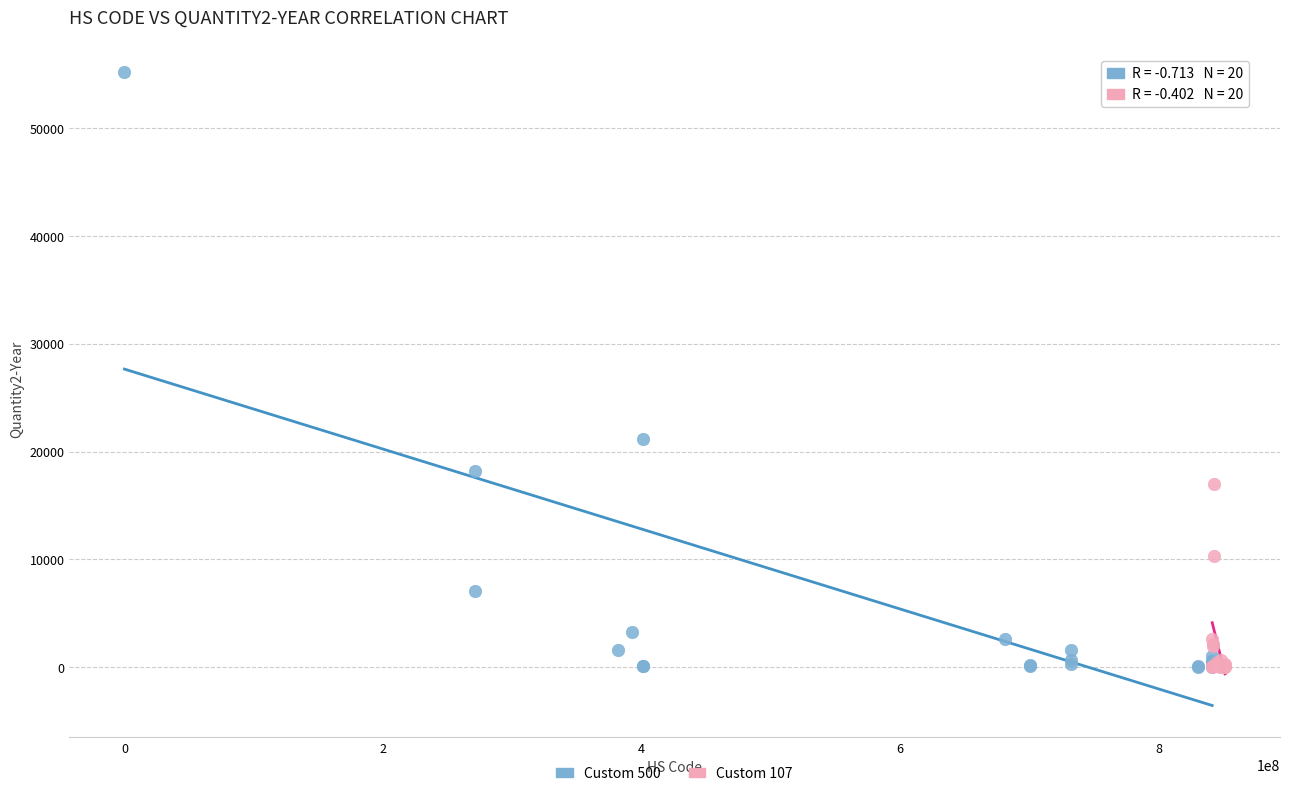

Which series has the largest Y range (max minus min)?

Custom 500